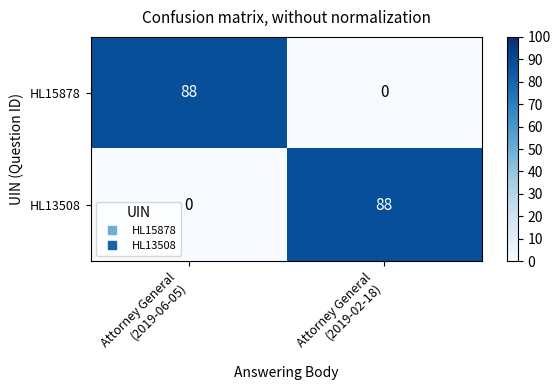

At how many categories does at least one series exceed 5?

2